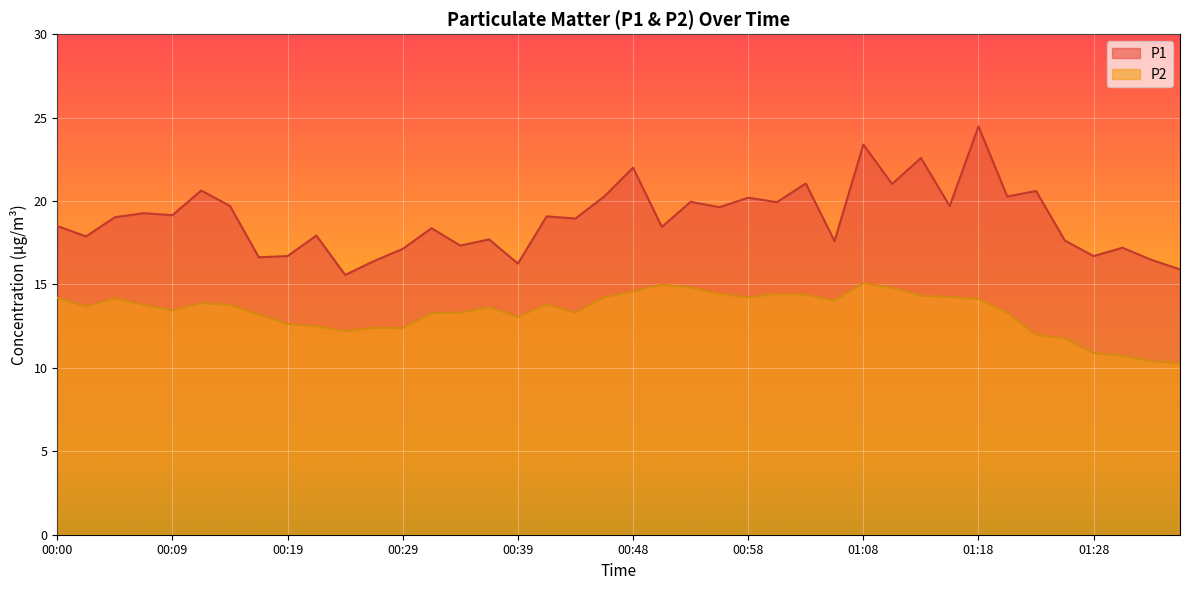

How many lines are shown in the chart?

2